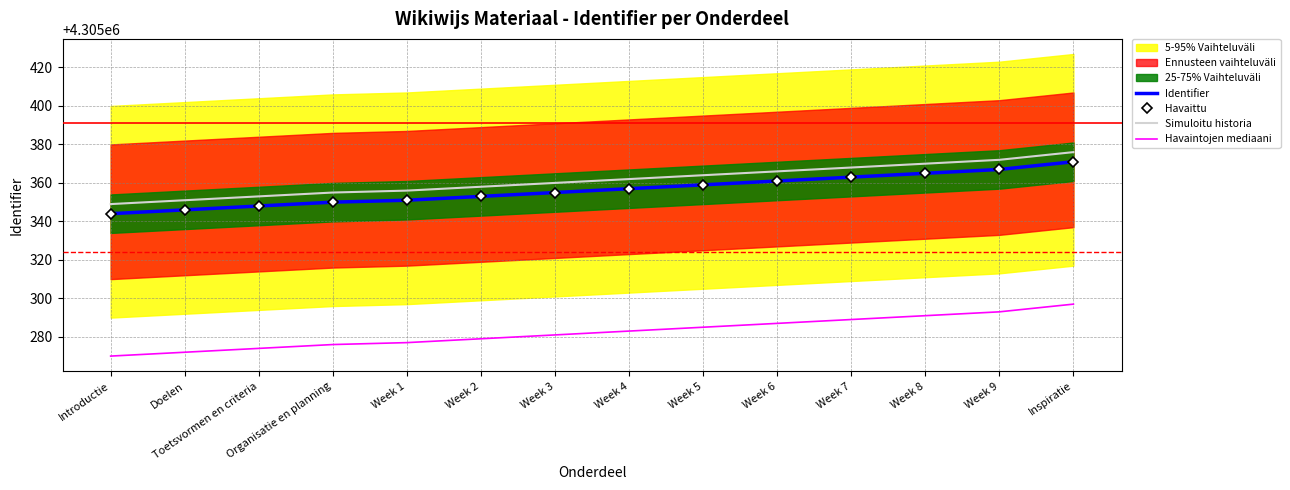

Rank the series by their maximum value, from lowest to highest.

Havaintojen mediaani, Identifier, Havaittu, Simuloitu historia